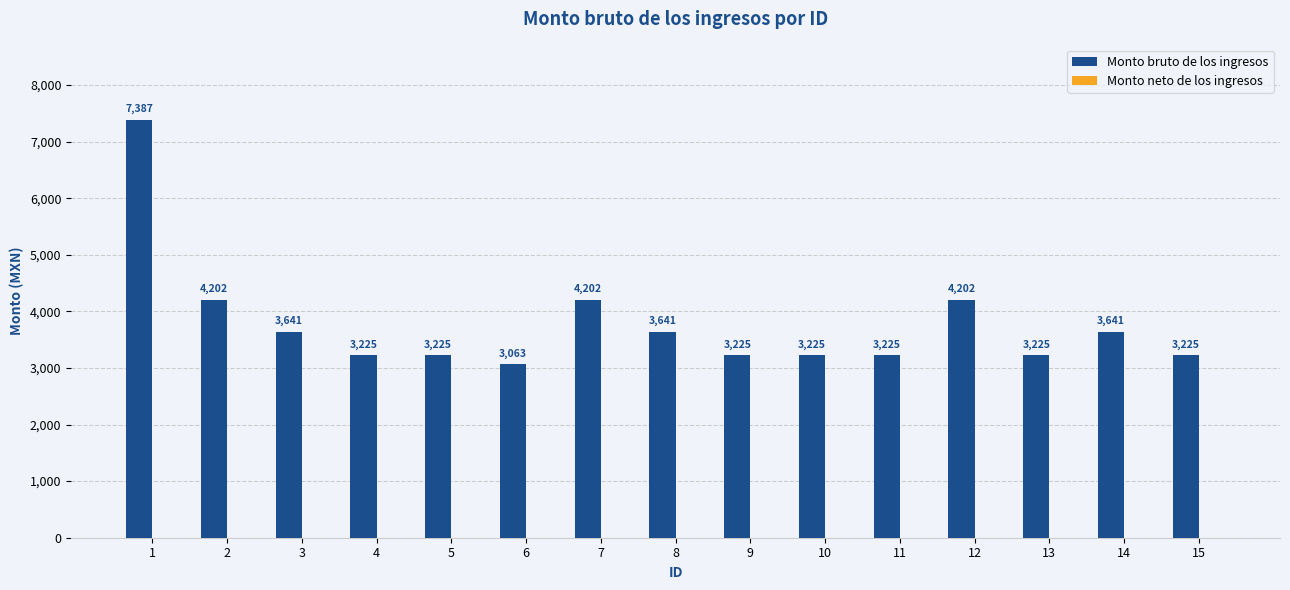

Approximately how many times larger is the value at 3 compared to 10?

1.1